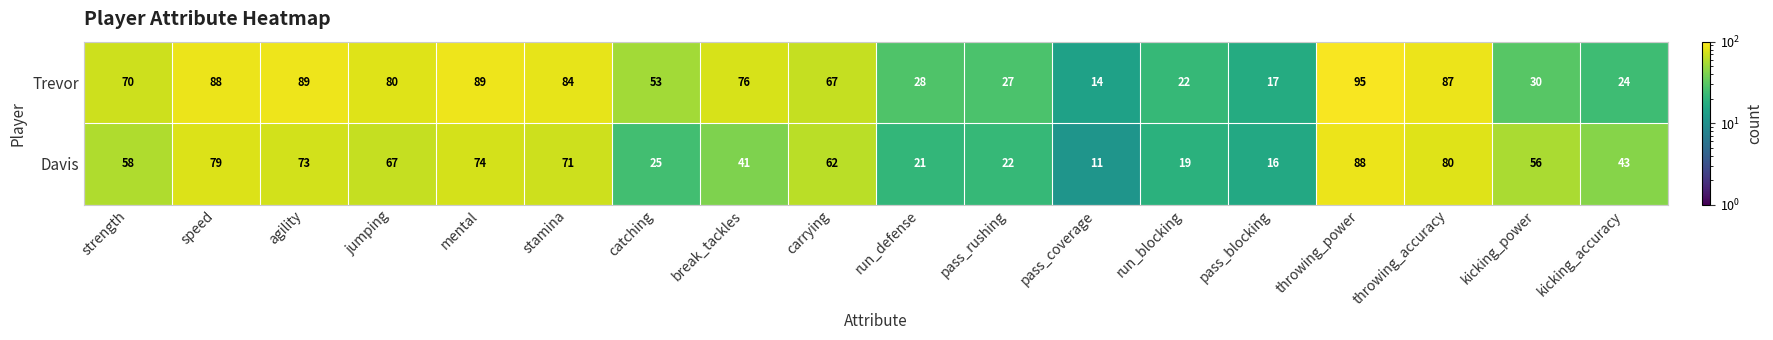

Which series has the largest range (max minus min)?

Trevor